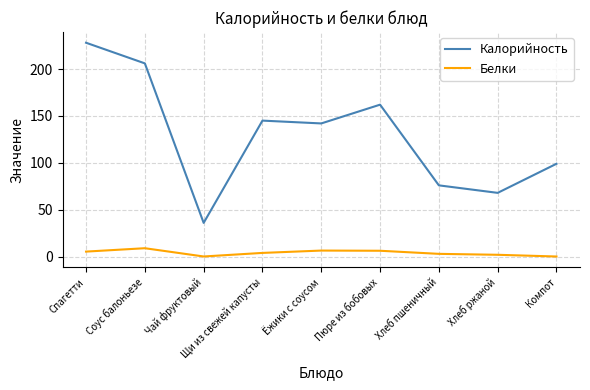

Which series has the largest range (max minus min)?

Калорийность